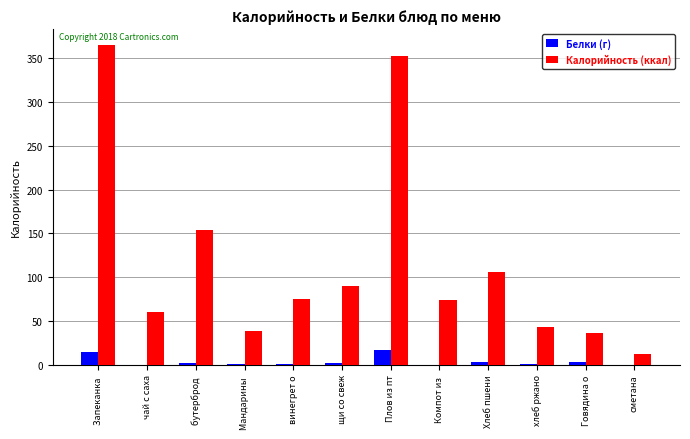

What is the sum of all Белки (г) values?

46.1